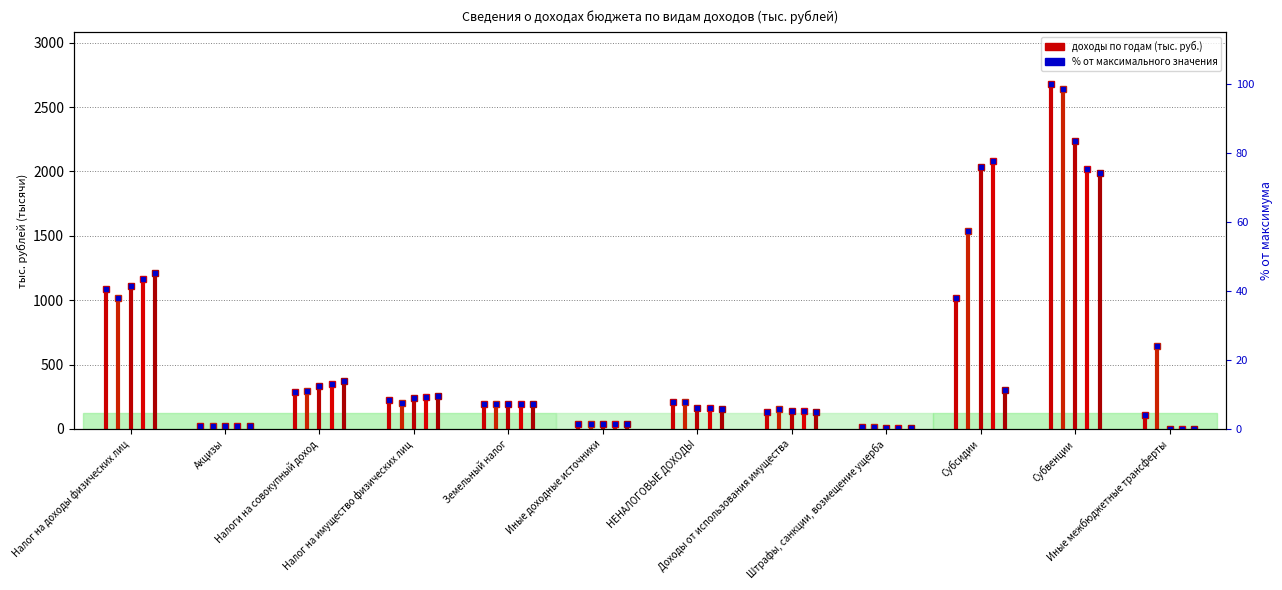

What is the ratio of the value at Субвенции to the value at Земельный налог?

14.0